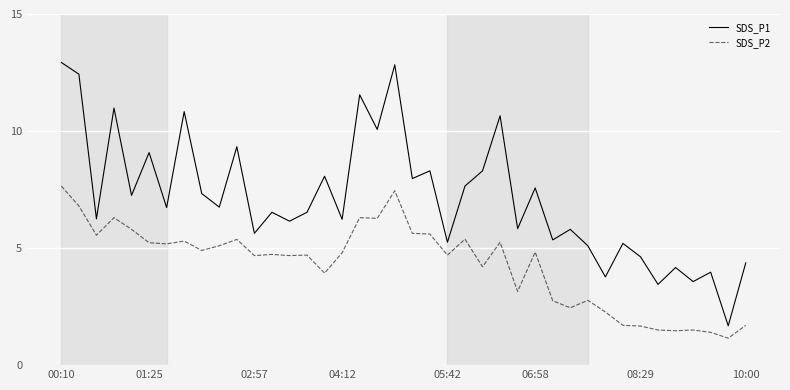

Which series has the widest spread of values?

SDS_P1